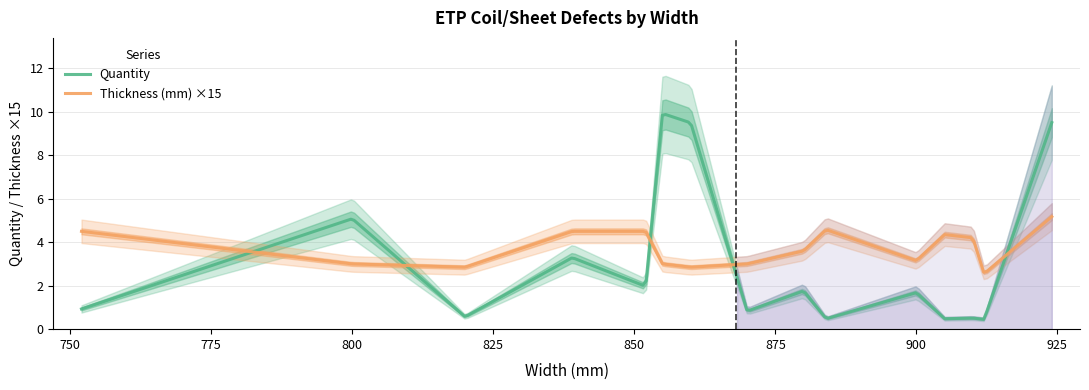

What are all the series names shown in the legend?

Quantity, Thickness (mm)